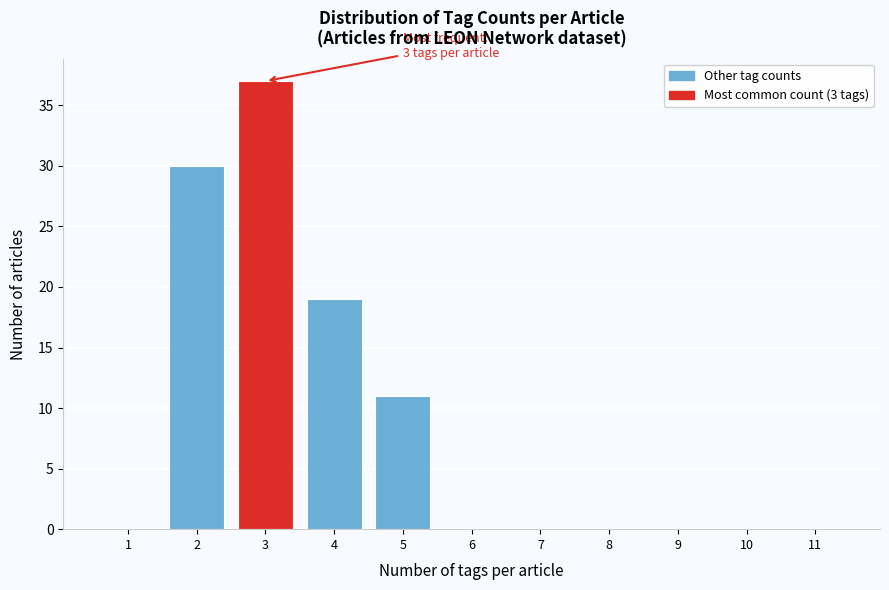

Reading right to left, extract all data points from this chart.

11=0	10=0	9=0	8=0	7=0	6=0	5=11	4=19	3=37	2=30	1=0